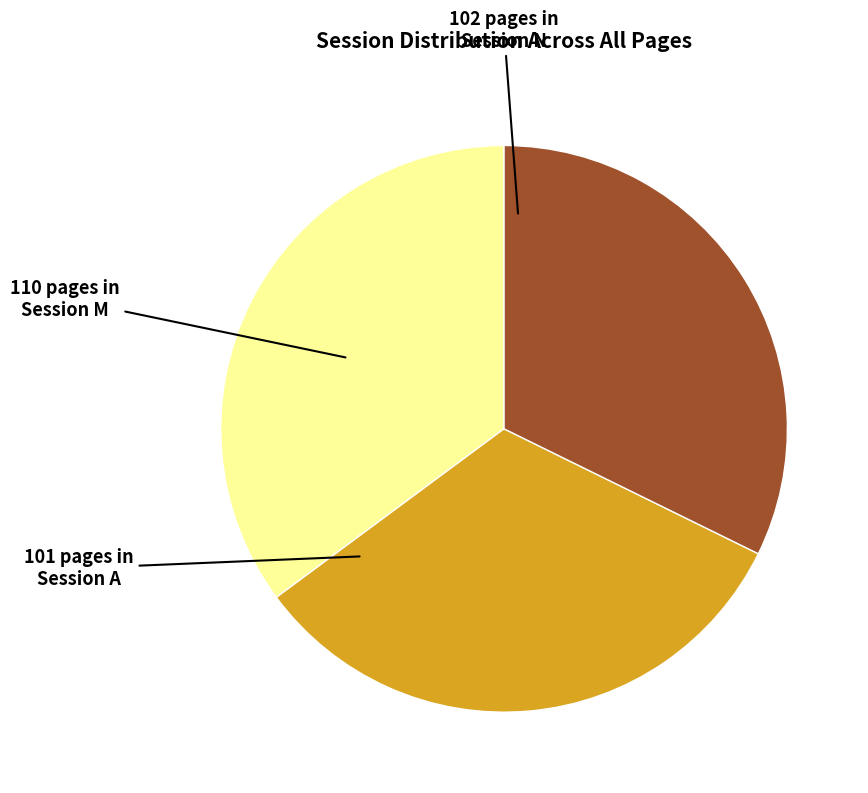

Is there a majority slice in this chart?

No